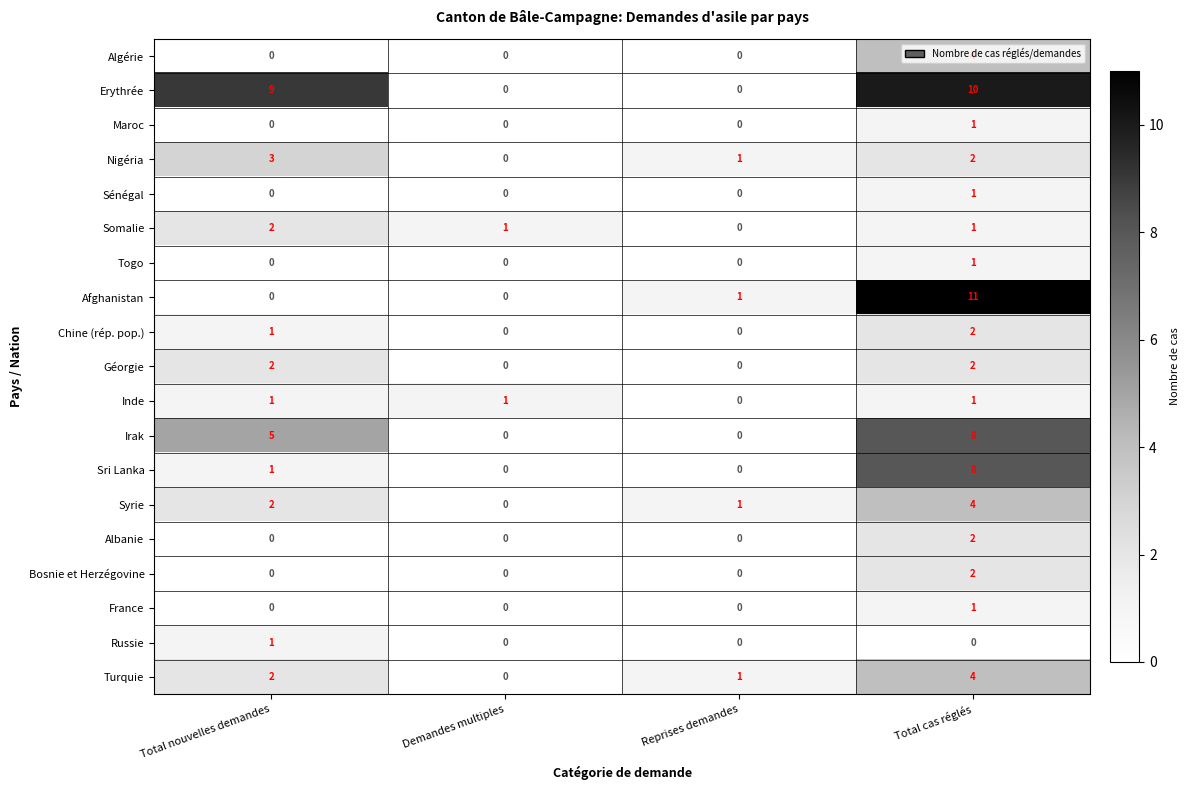

Which label corresponds to the largest value in the chart?

Total cas réglés